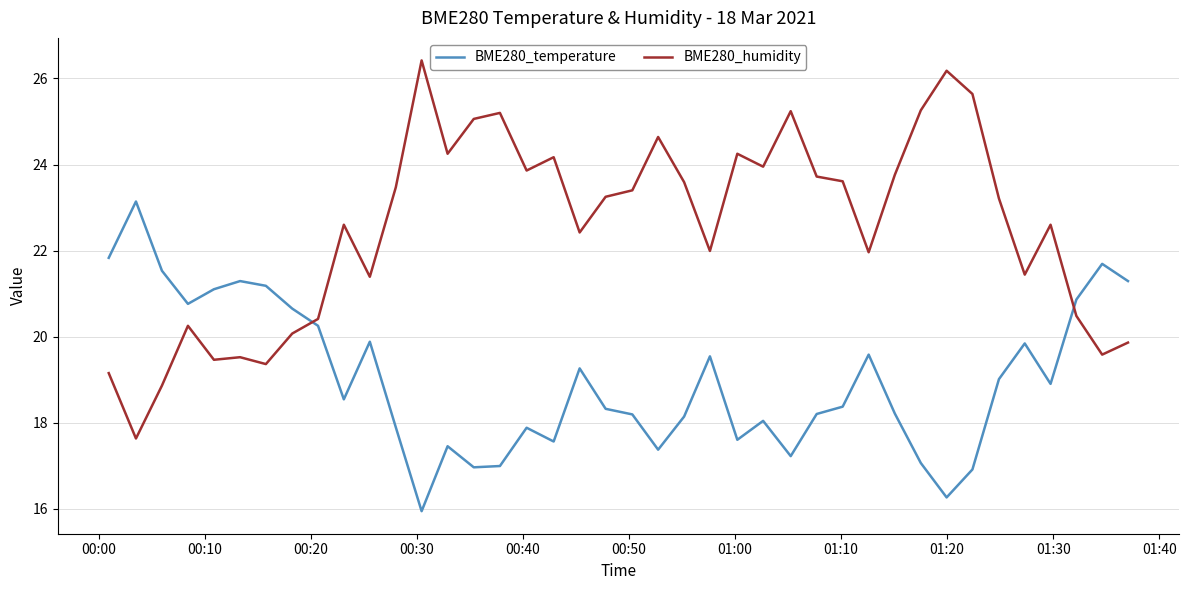

Which series has the widest spread of values?

BME280_humidity